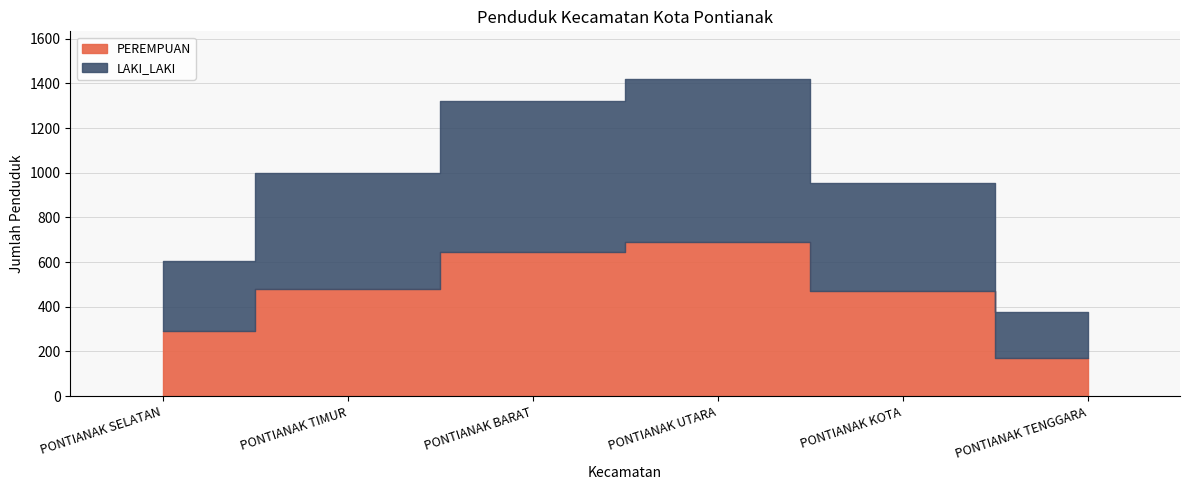

At which label is LAKI_LAKI closest to 466?

PONTIANAK KOTA